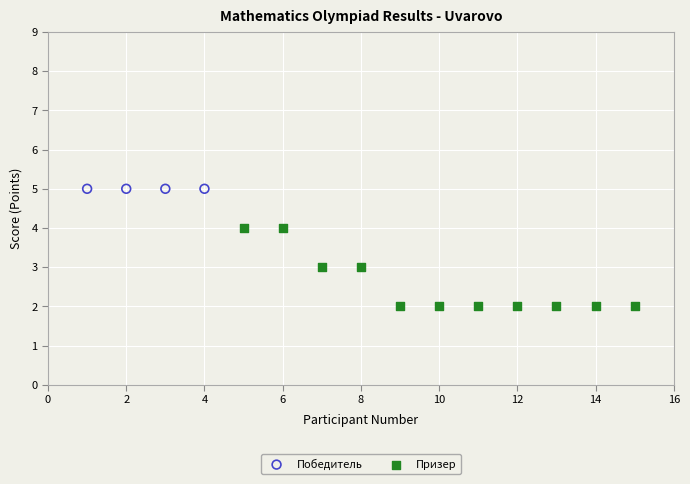

Which series contains the highest Y value?

Победитель